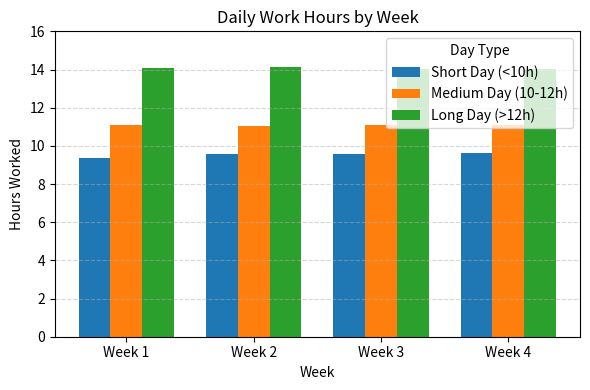

What is the minimum value for Short Day (<10h)?

9.4